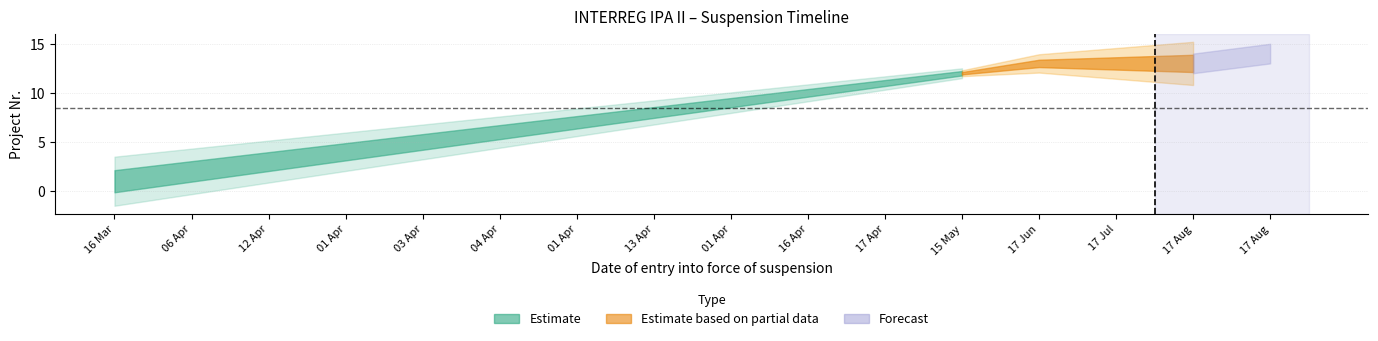

The value of Estimate_mid at 16.03.2020 is 1. True or false?

True